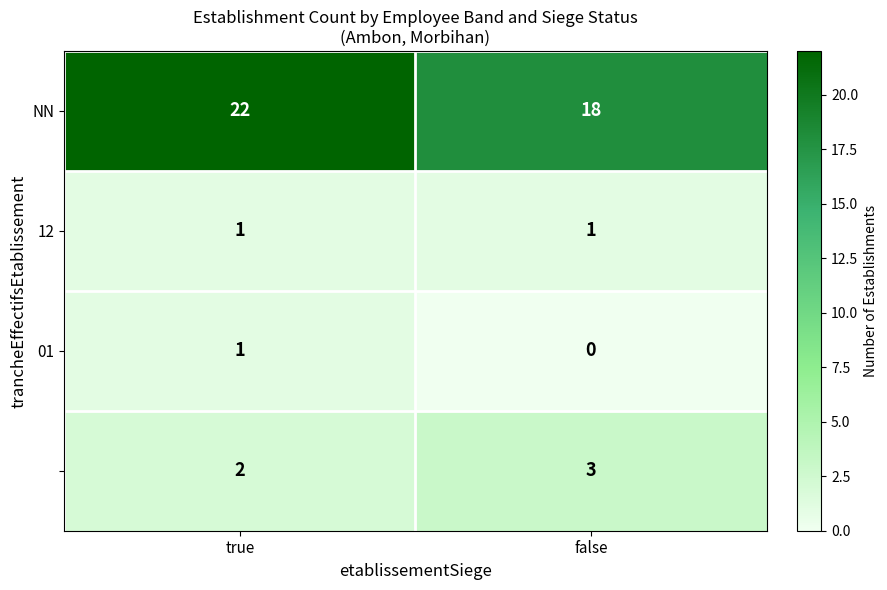

What is the total value across all series at true?

26